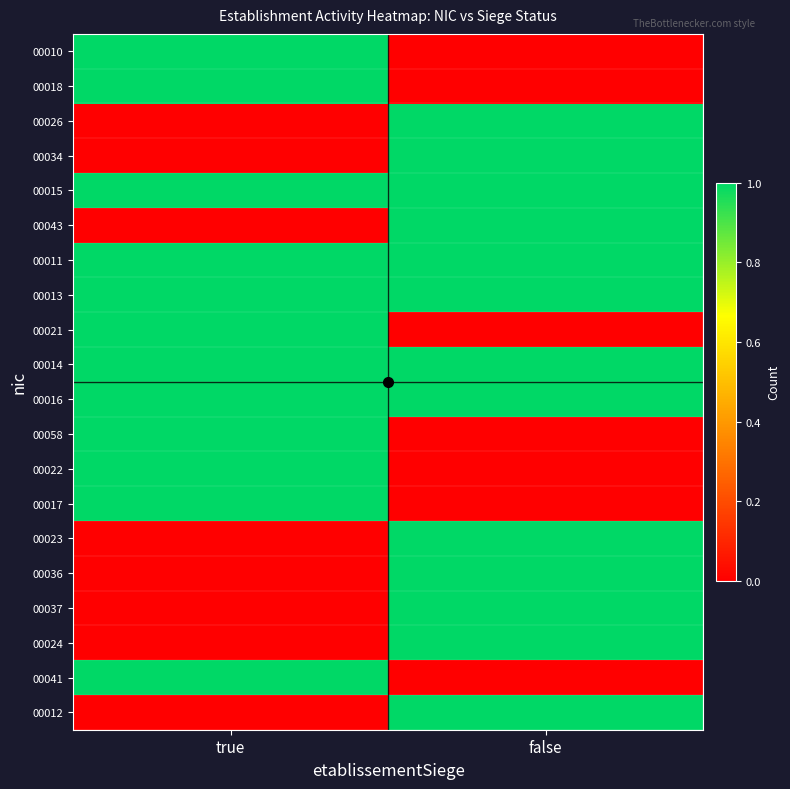

Reading right to left, extract all data points from this chart.

00010: false=0	true=1
00018: false=0	true=1
00026: false=1	true=0
00034: false=1	true=0
00015: false=1	true=1
00043: false=1	true=0
00011: false=1	true=1
00013: false=1	true=1
00021: false=0	true=1
00014: false=1	true=1
00016: false=1	true=1
00058: false=0	true=1
00022: false=0	true=1
00017: false=0	true=1
00023: false=1	true=0
00036: false=1	true=0
00037: false=1	true=0
00024: false=1	true=0
00041: false=0	true=1
00012: false=1	true=0